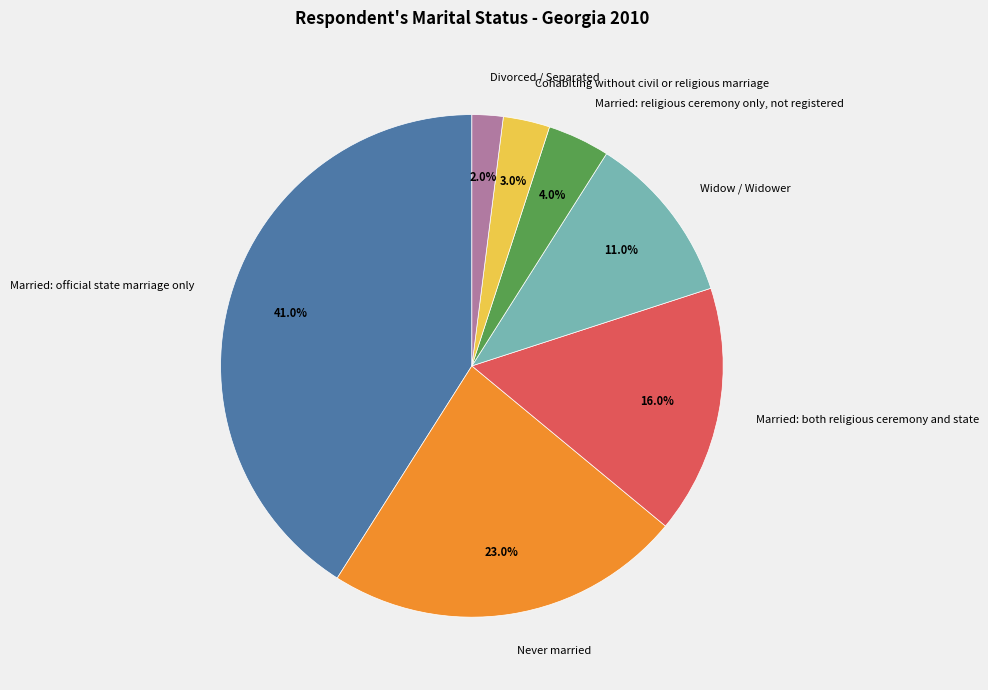

Is it true that Cohabiting without civil or religious marriage is 3% of the pie?

True